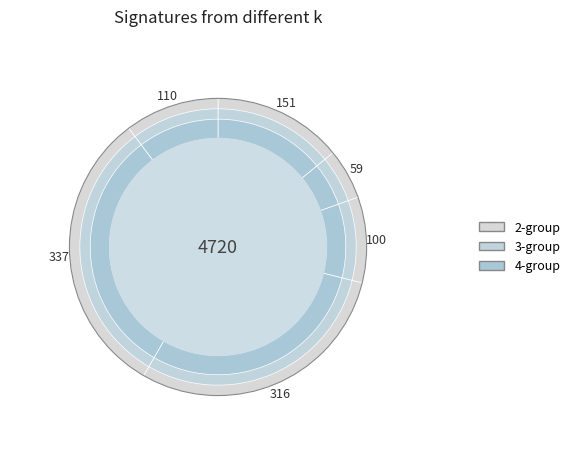

Is there any slice that represents more than half of the pie?

No